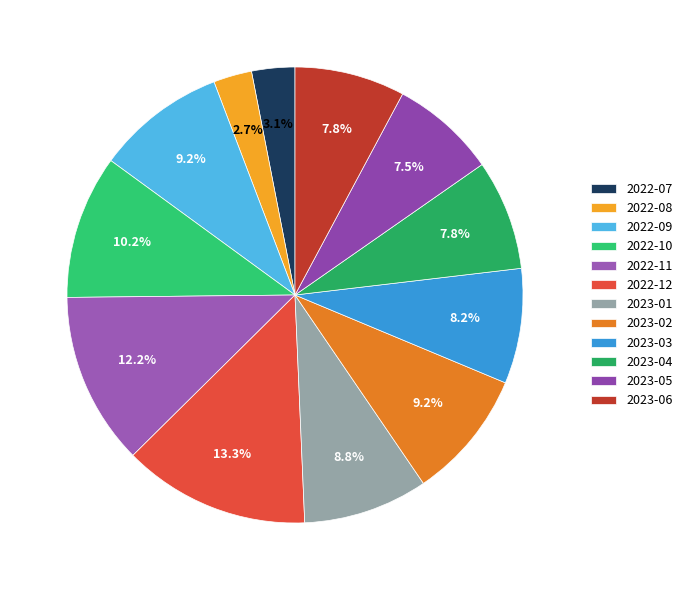

How many slices are in this pie chart?

12